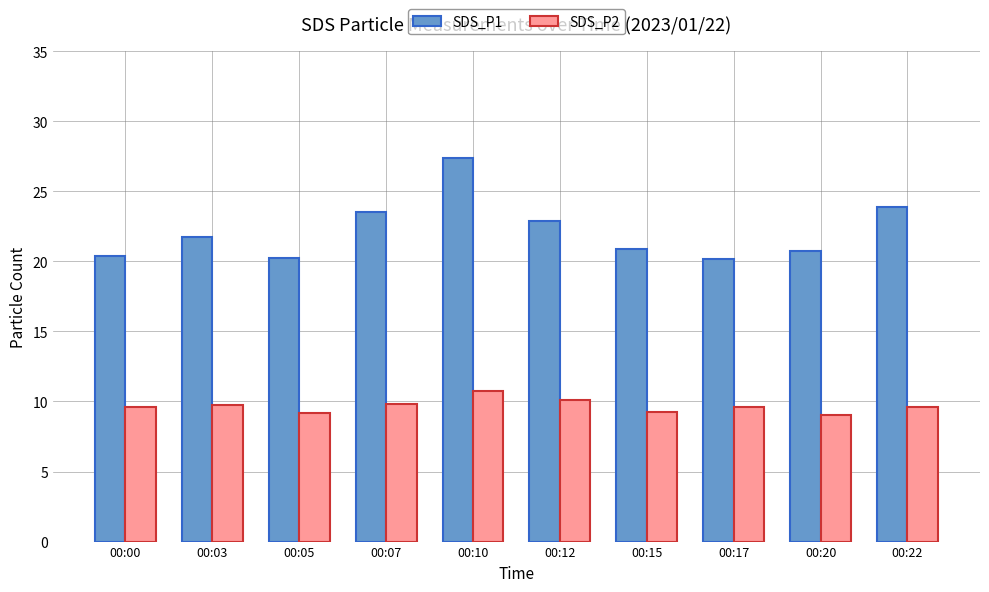

Which label corresponds to the largest value in the chart?

00:10